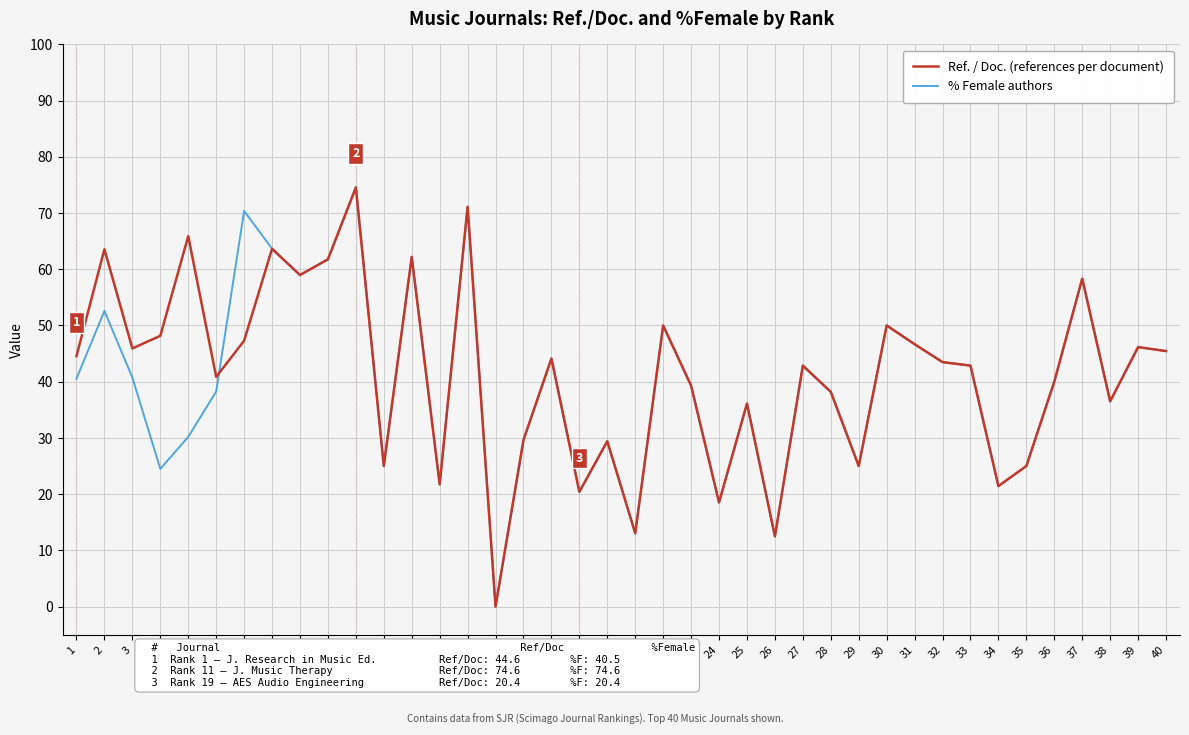

Rank the series by their average value, from lowest to highest.

% Female authors, Ref. / Doc. (references per document)